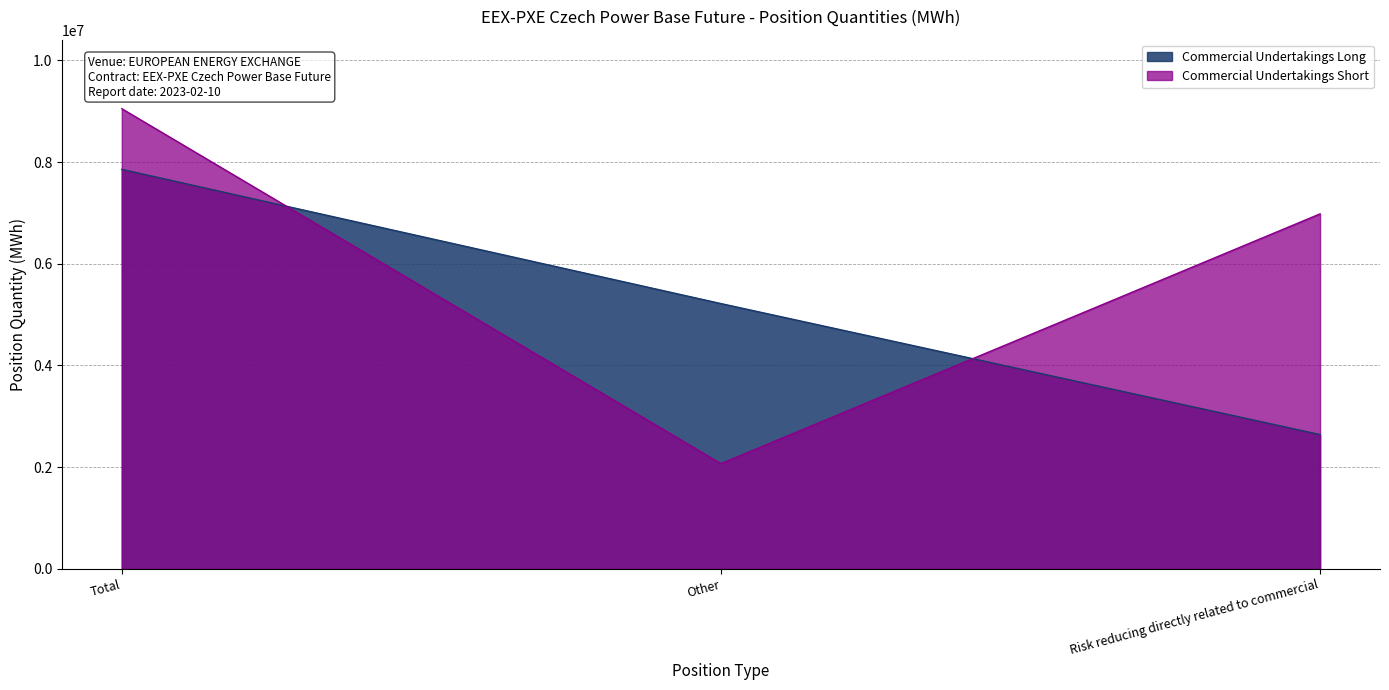

Which series changed the most between Other and Risk reducing directly related to commercial?

Commercial Undertakings Short